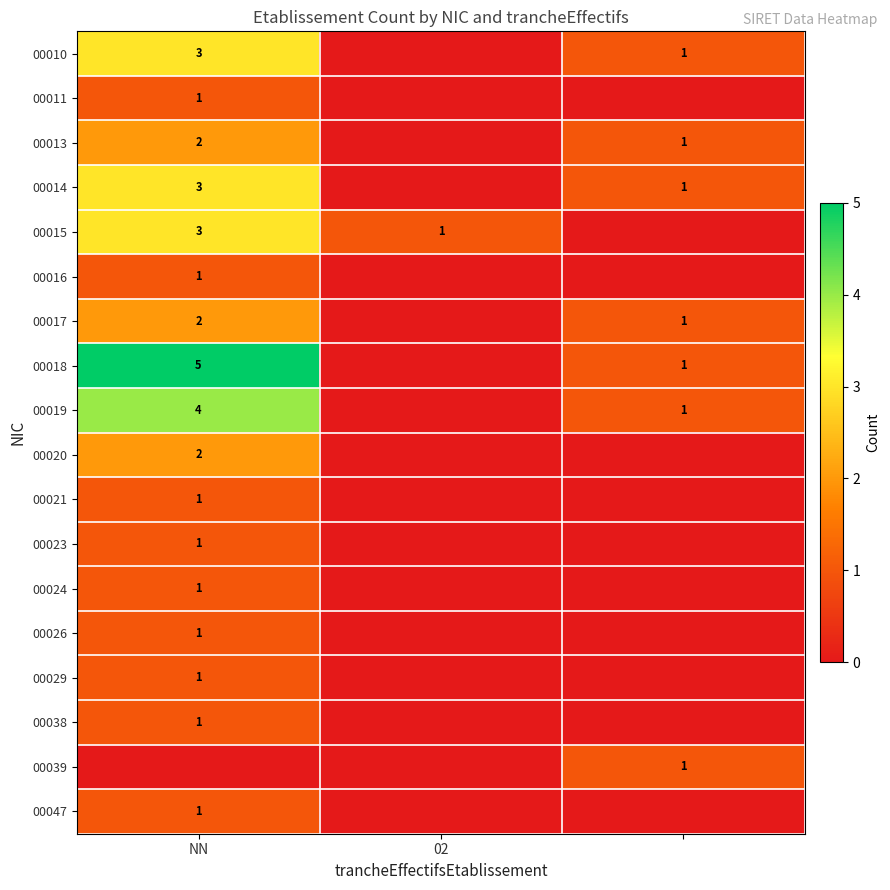

Is it true that 00010 equals 1 at NN?

False